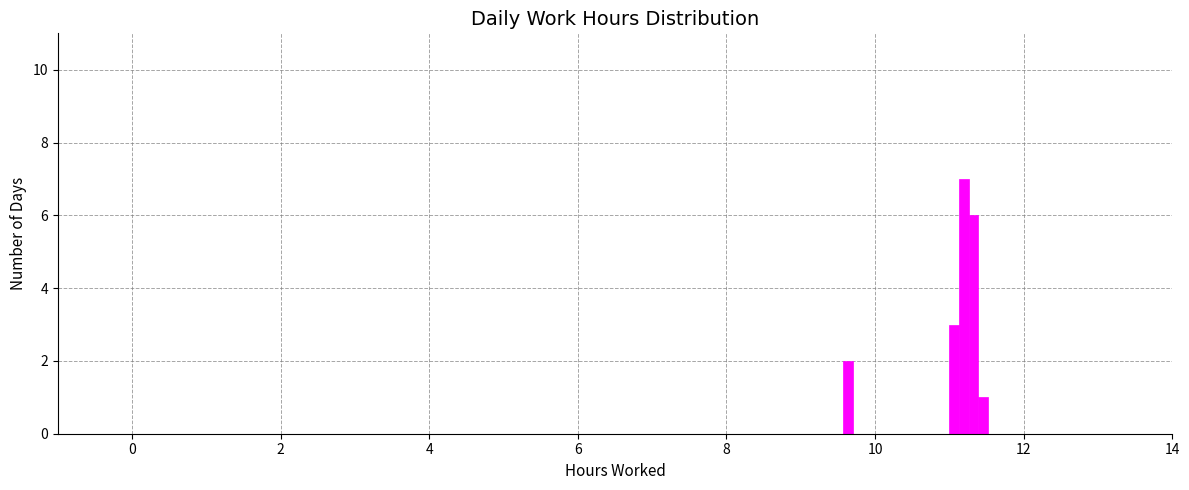

Around what value on the x-axis is the tallest bar? Give the approximate position of its centre, as read against the axis.

11.2